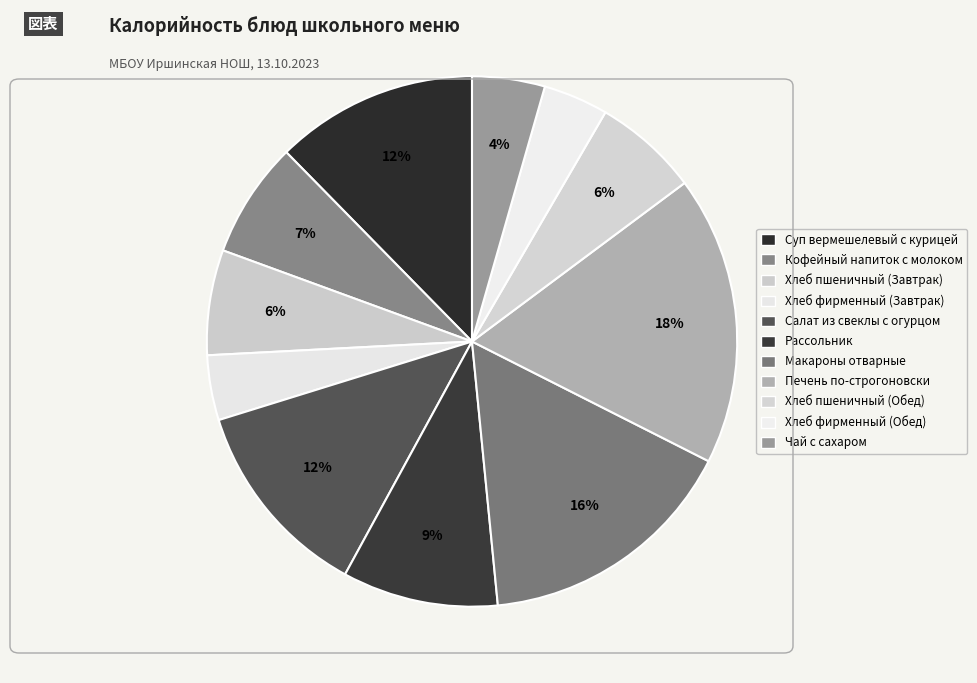

To the nearest percent, what portion does Макароны отварные represent?

16%